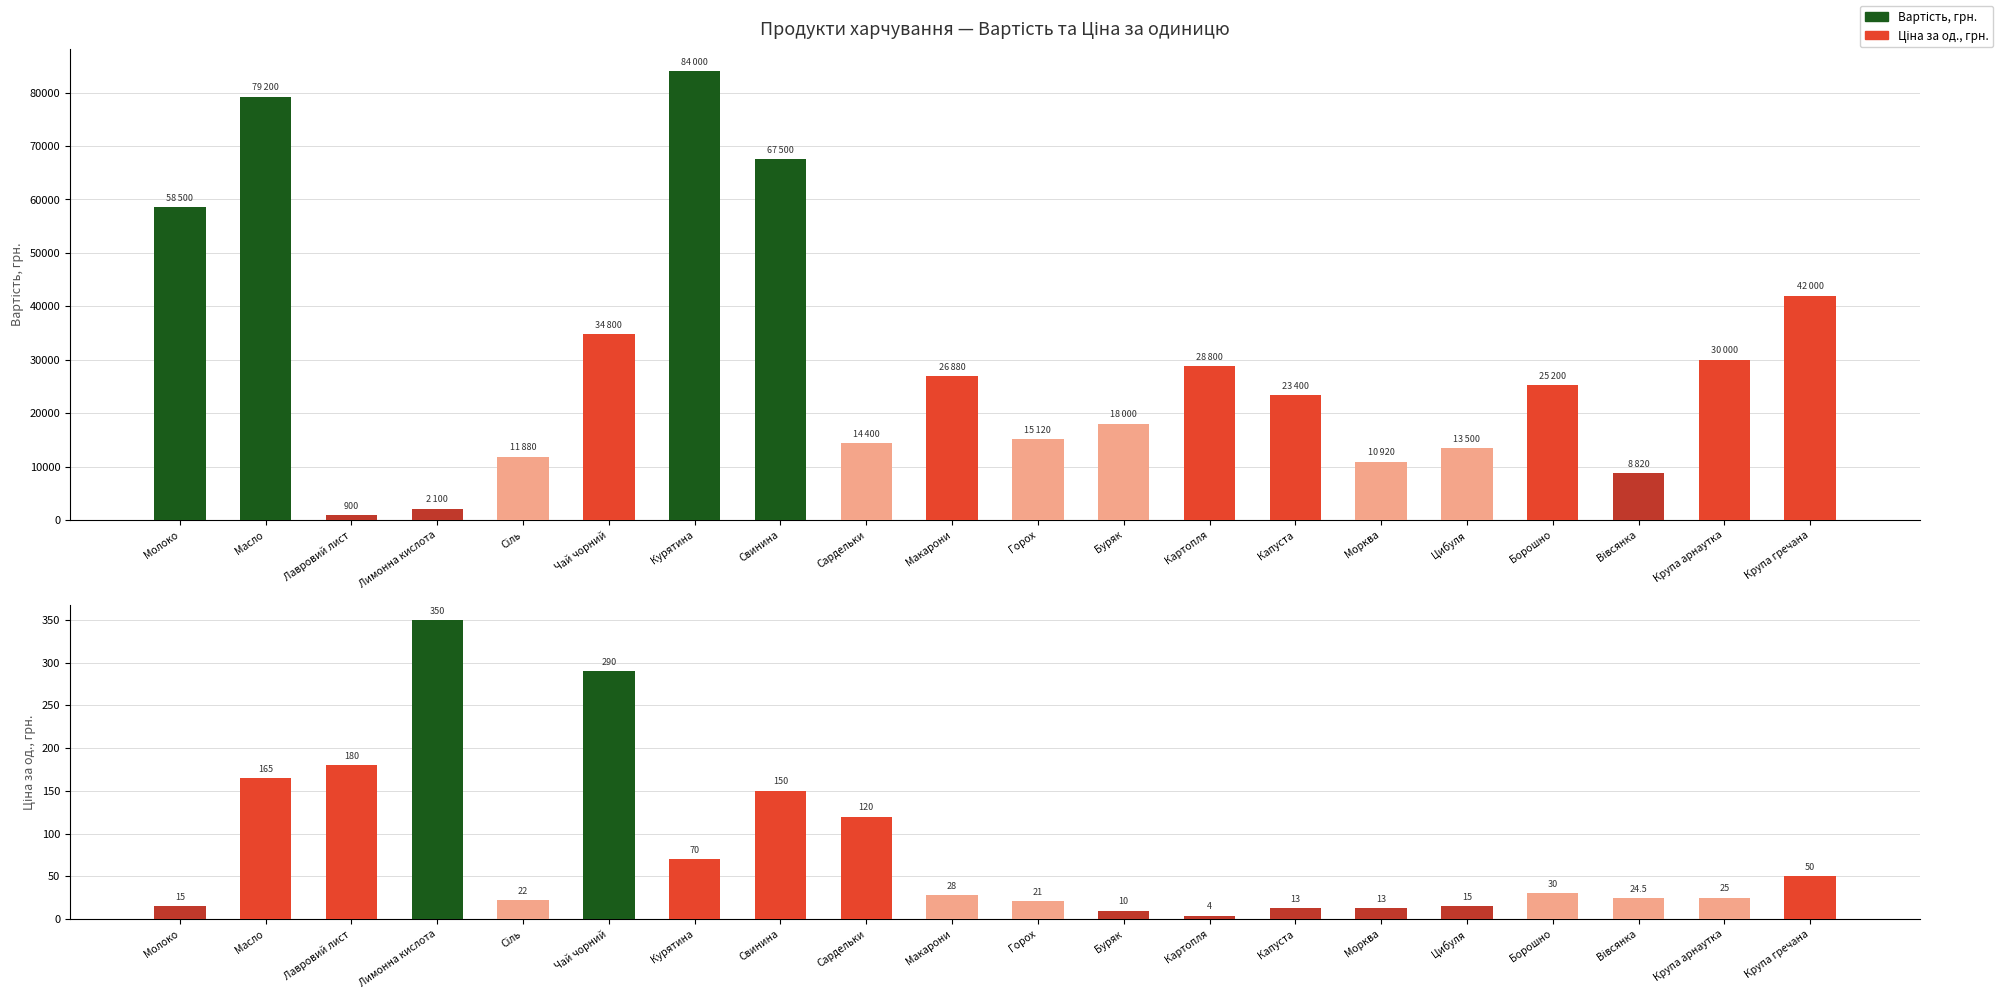

How many bars are there in each group?

2